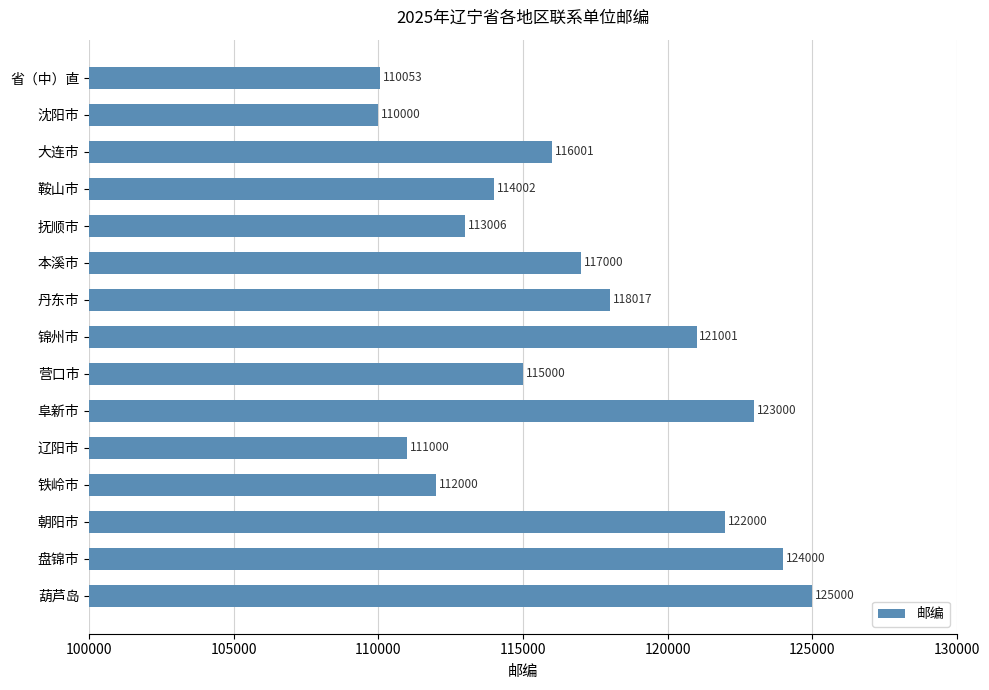

How many series are shown in this chart?

1